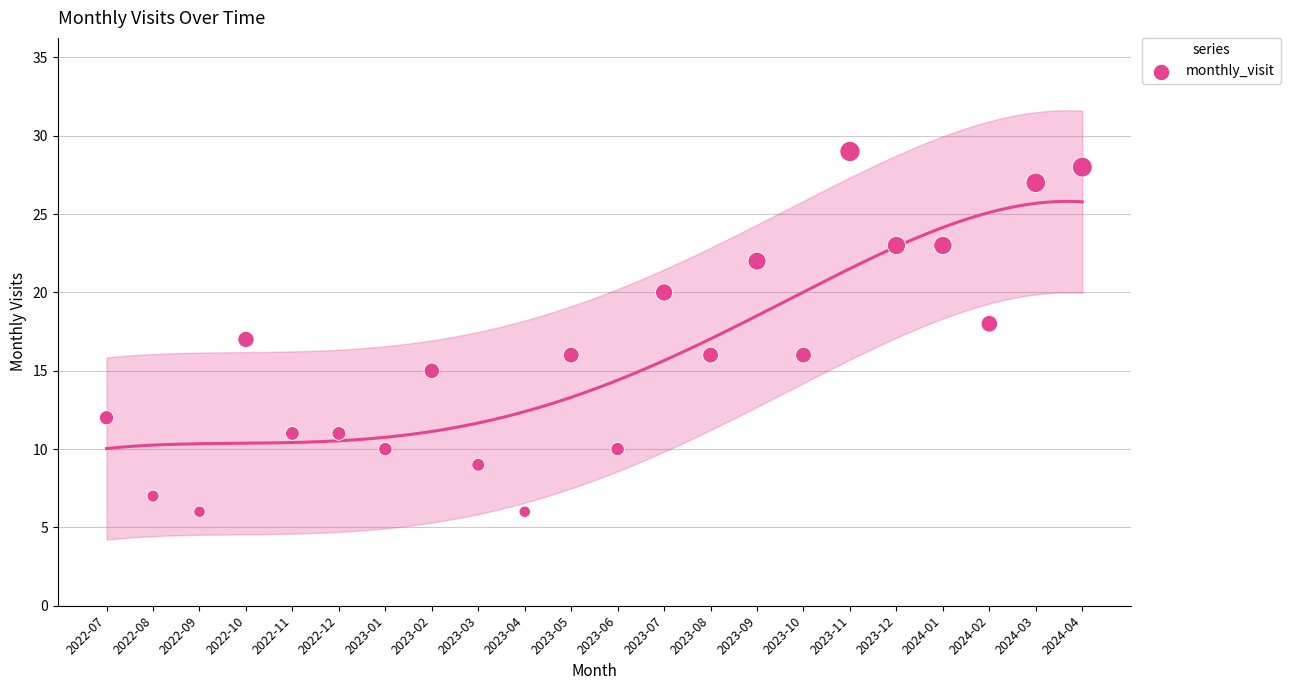

What is the range of Y values (max minus min)?

23